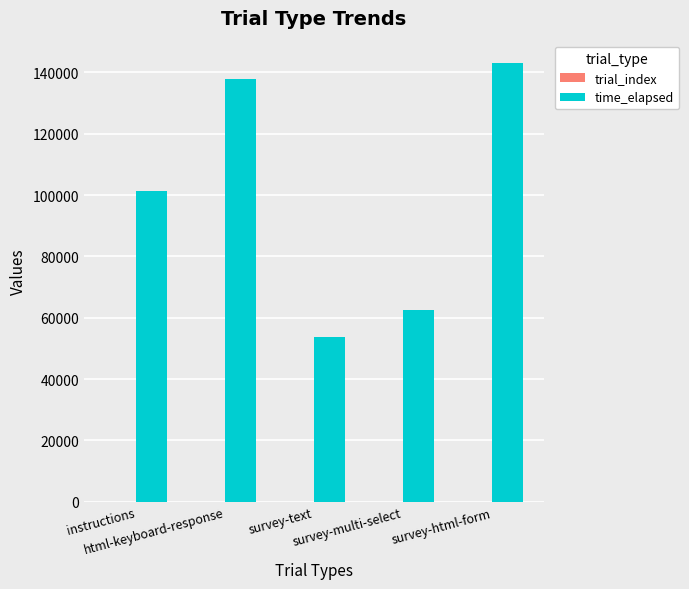

What is the greatest value displayed?

143206